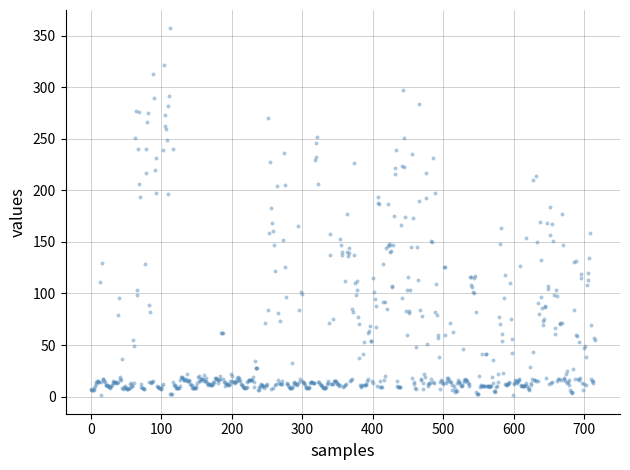

What is the range of Y values (max minus min)?

355.8